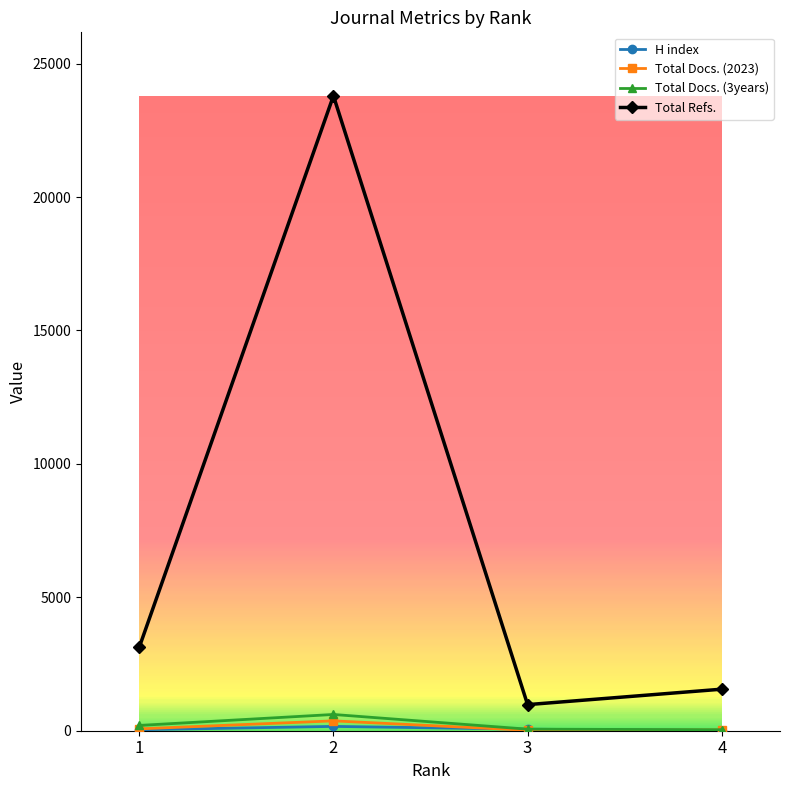

True or false: Total Docs. (2023) has more than 1 points higher than both neighbors.

False